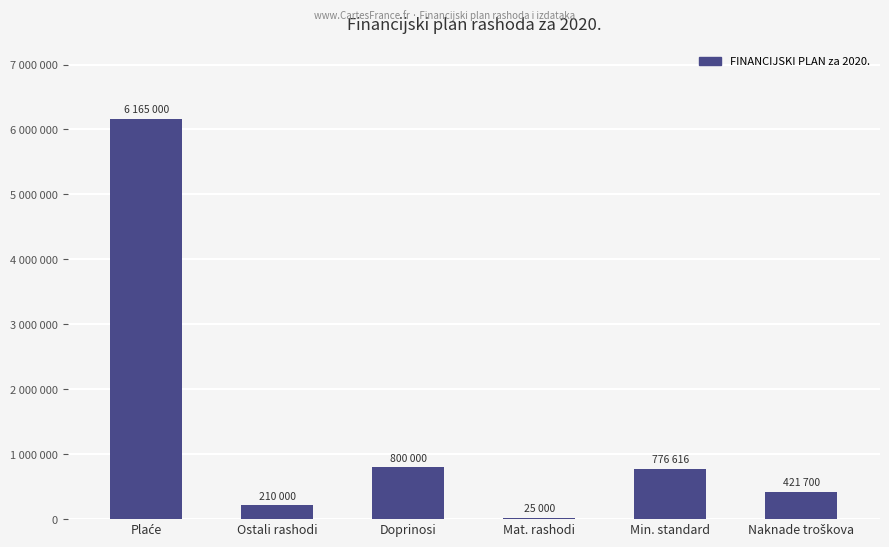

Where does the data first go above 776616?

Plaće